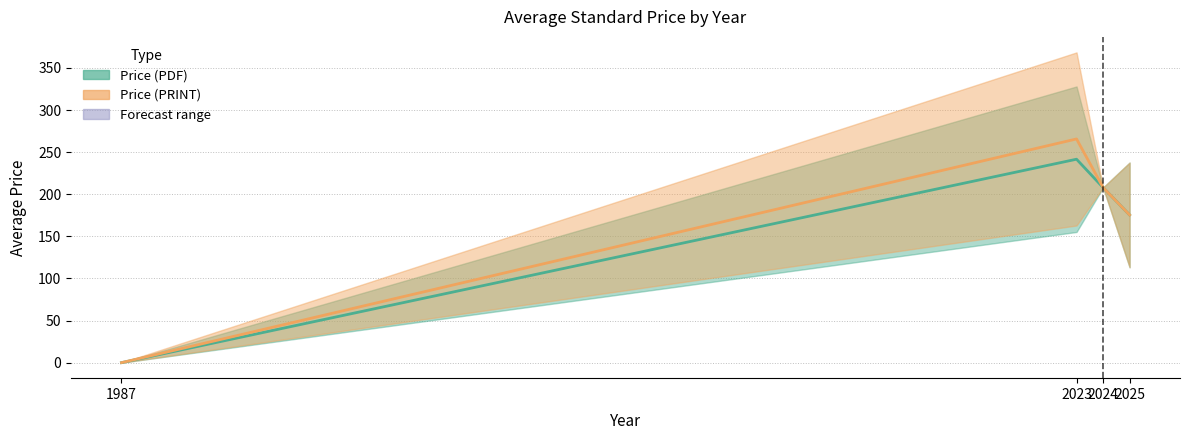

True or false: Price (PDF) and Price (PRINT) intersect in this chart.

False